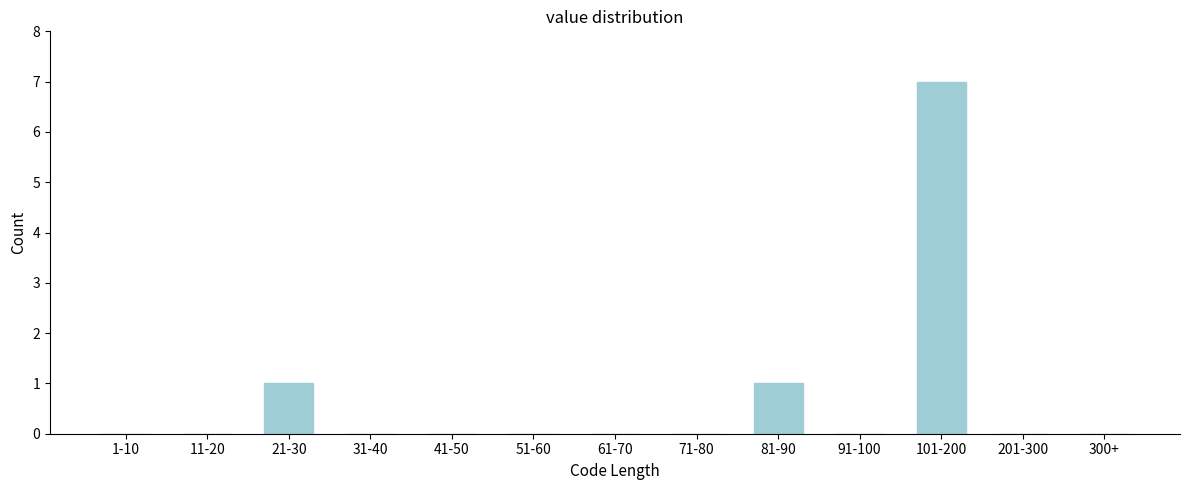

Reading left to right, transcribe all the data shown in this chart.

1-10=0	11-20=0	21-30=1	31-40=0	41-50=0	51-60=0	61-70=0	71-80=0	81-90=1	91-100=0	101-200=7	201-300=0	300+=0